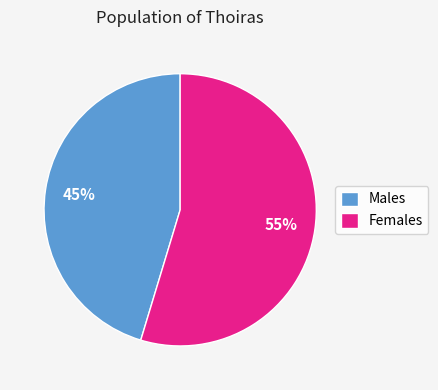

How many segments does this pie chart have?

2